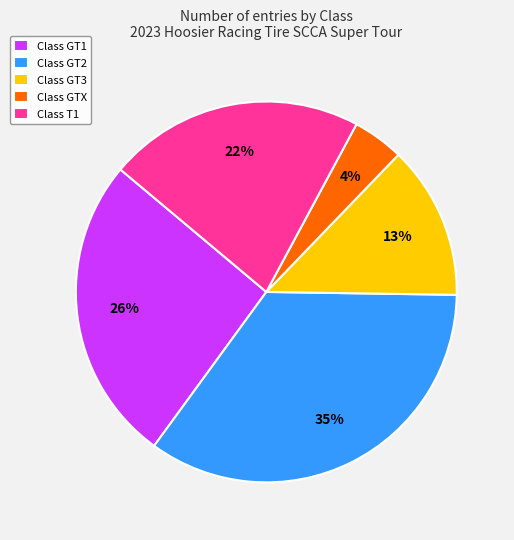

Which has a higher value, Class GT2 or Class GT3?

Class GT2